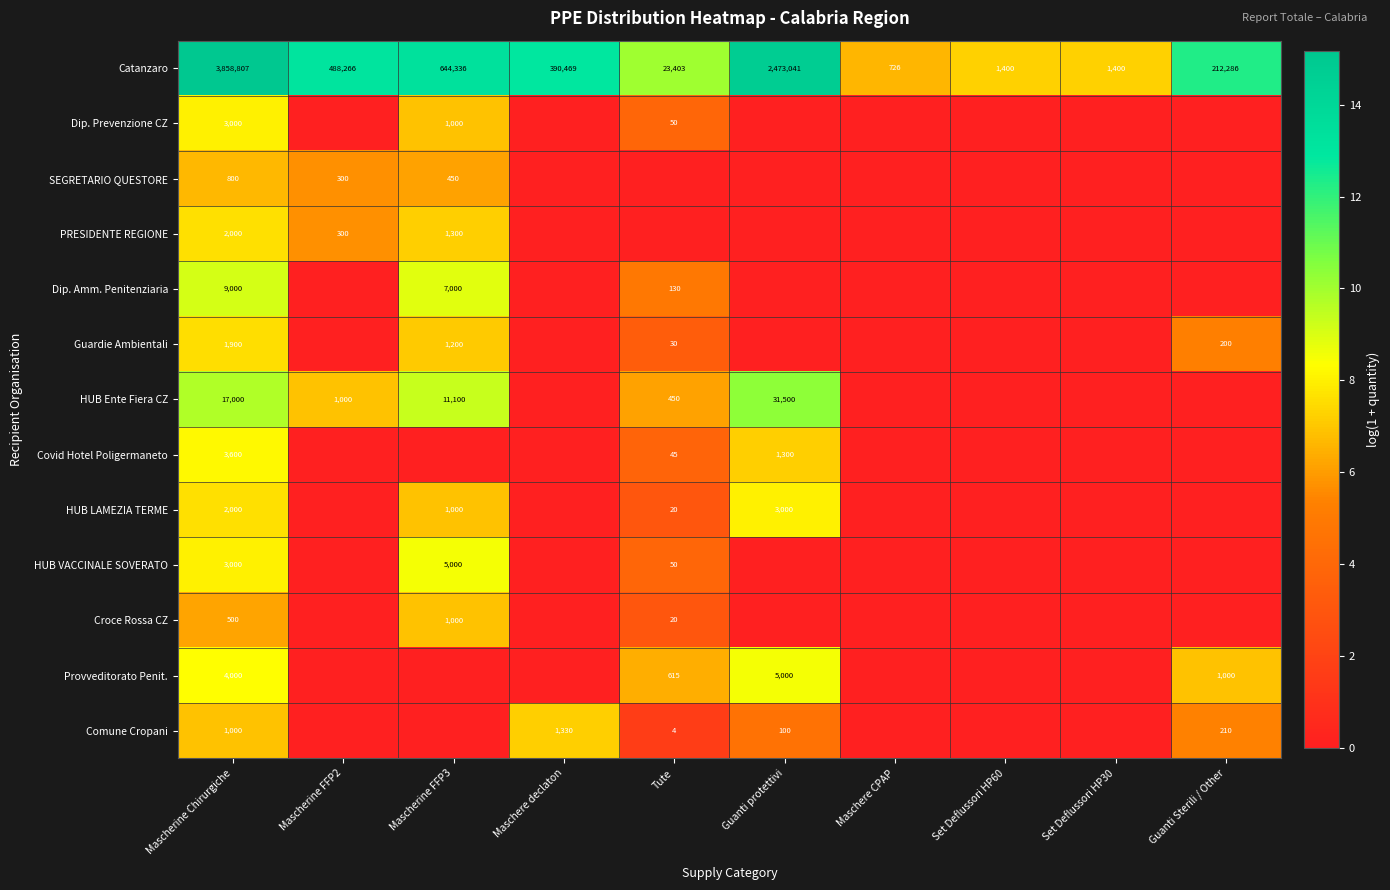

What is the highest value of the Catanzaro series?

3858807